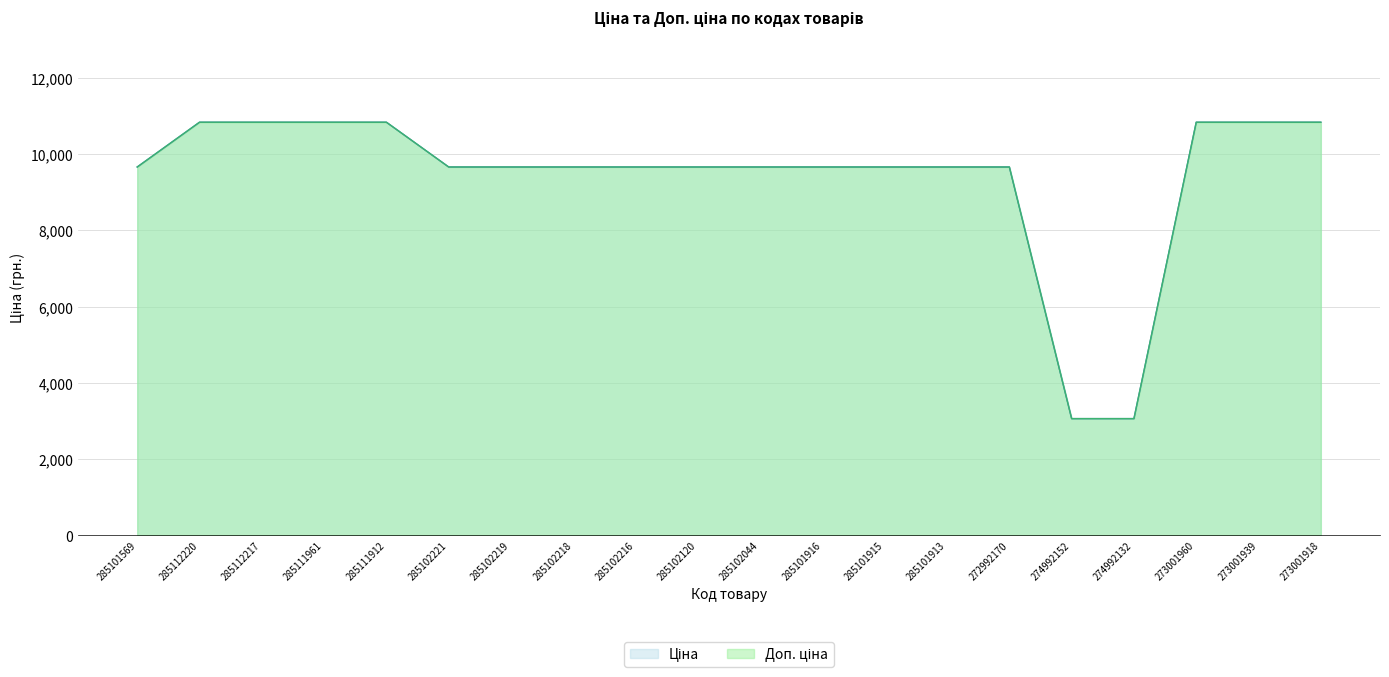

At how many categories does at least one series exceed 6571?

18